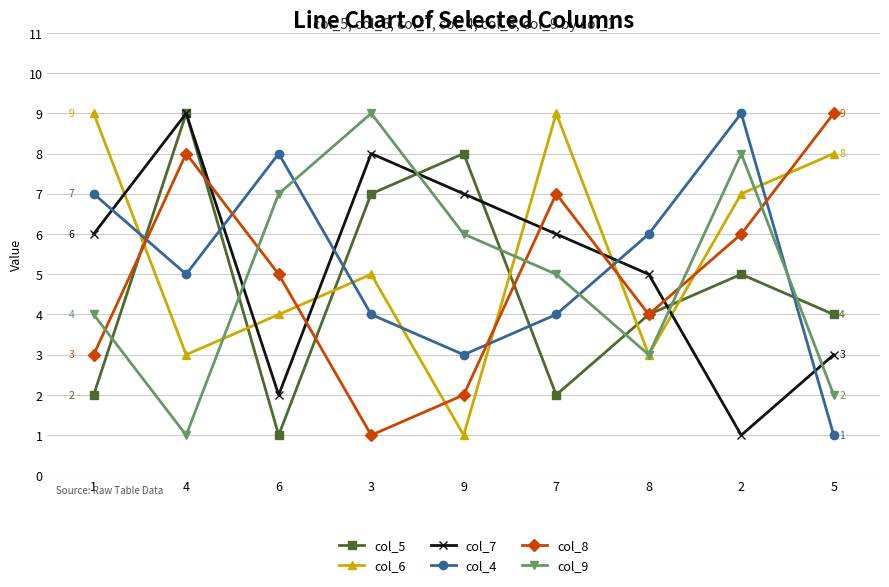

What are all the series names shown in the legend?

col_5, col_6, col_7, col_4, col_8, col_9